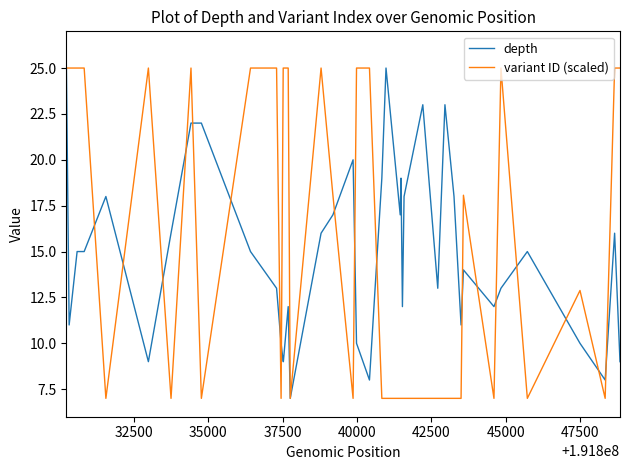

What is the minimum value for variant ID (scaled)?

7.0